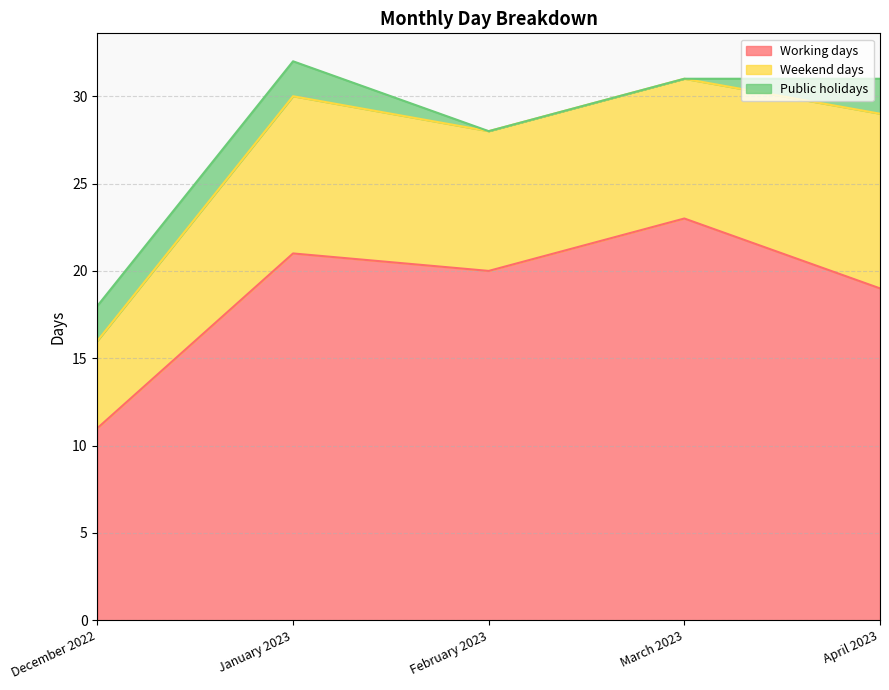

How many distinct data groups are displayed?

3